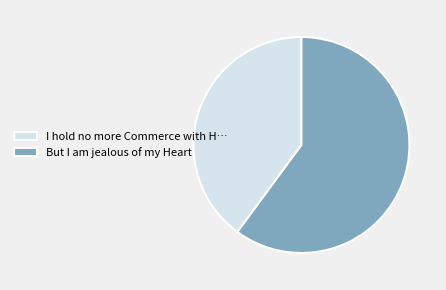

The But I am jealous of my Heart slice represents 72% of the pie. True or false?

False